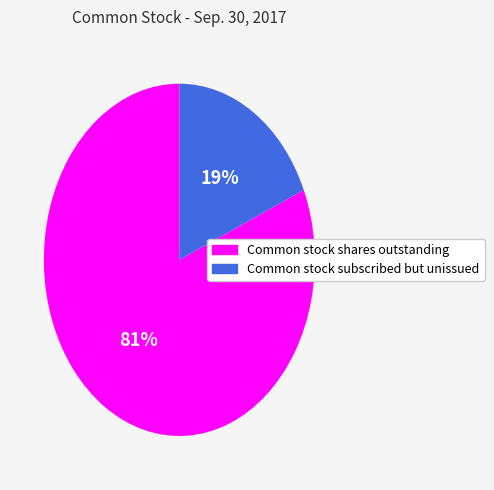

Count the number of slices in the pie.

2